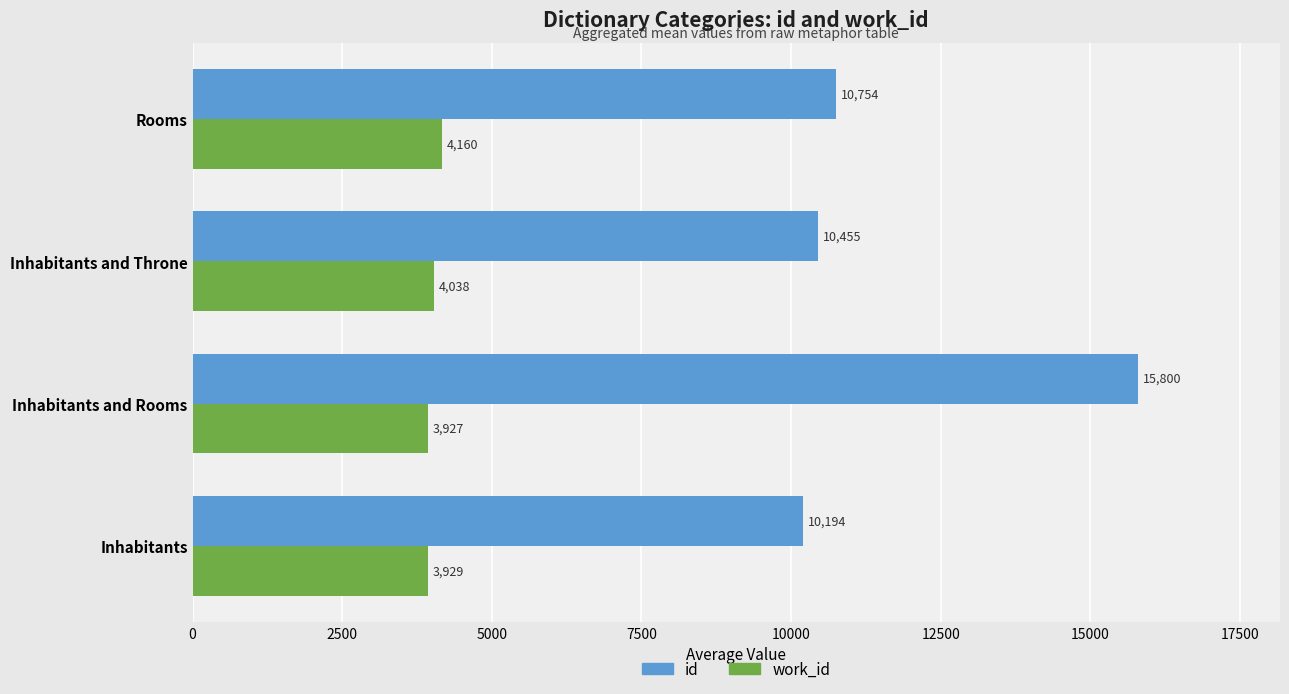

What is the average value of the id series?

11800.8